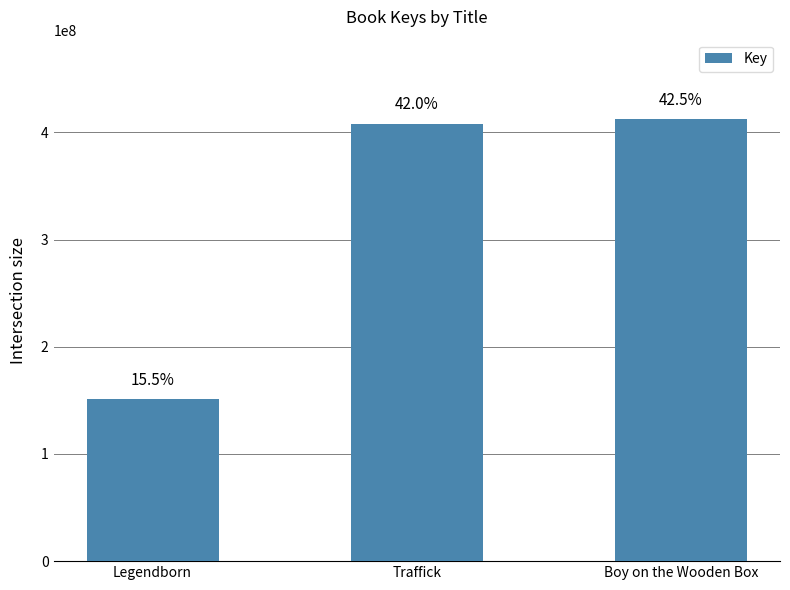

Is it true that the value at Boy on the Wooden Box is 595515108?

False